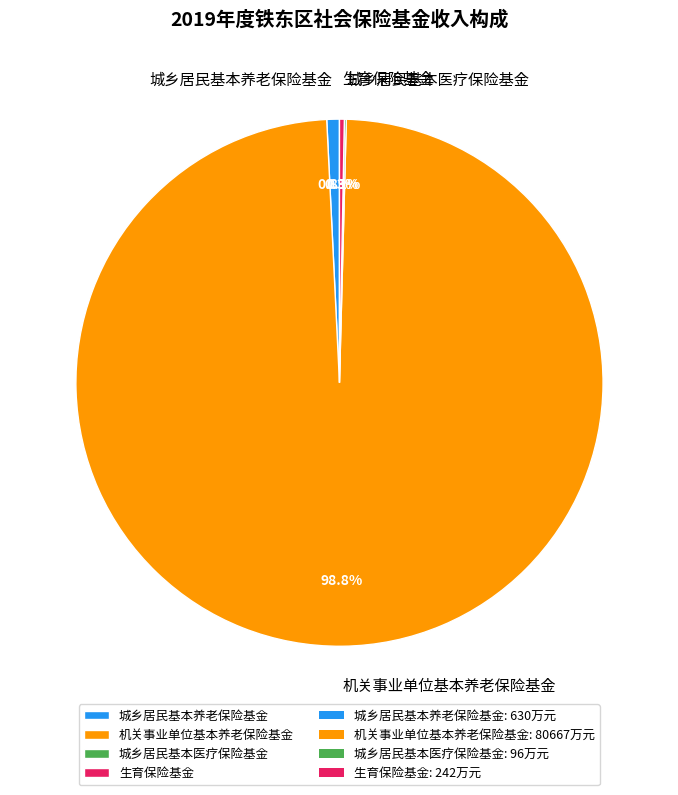

To the nearest percent, what is the difference between the 机关事业单位基本养老保险基金 and 城乡居民基本养老保险基金 slice percentages?

98%